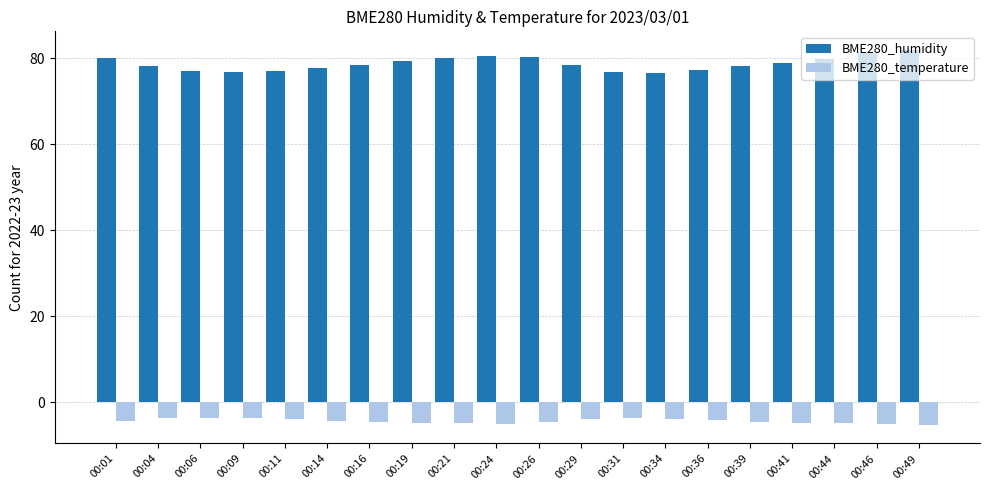

Count the number of categories in the chart.

20